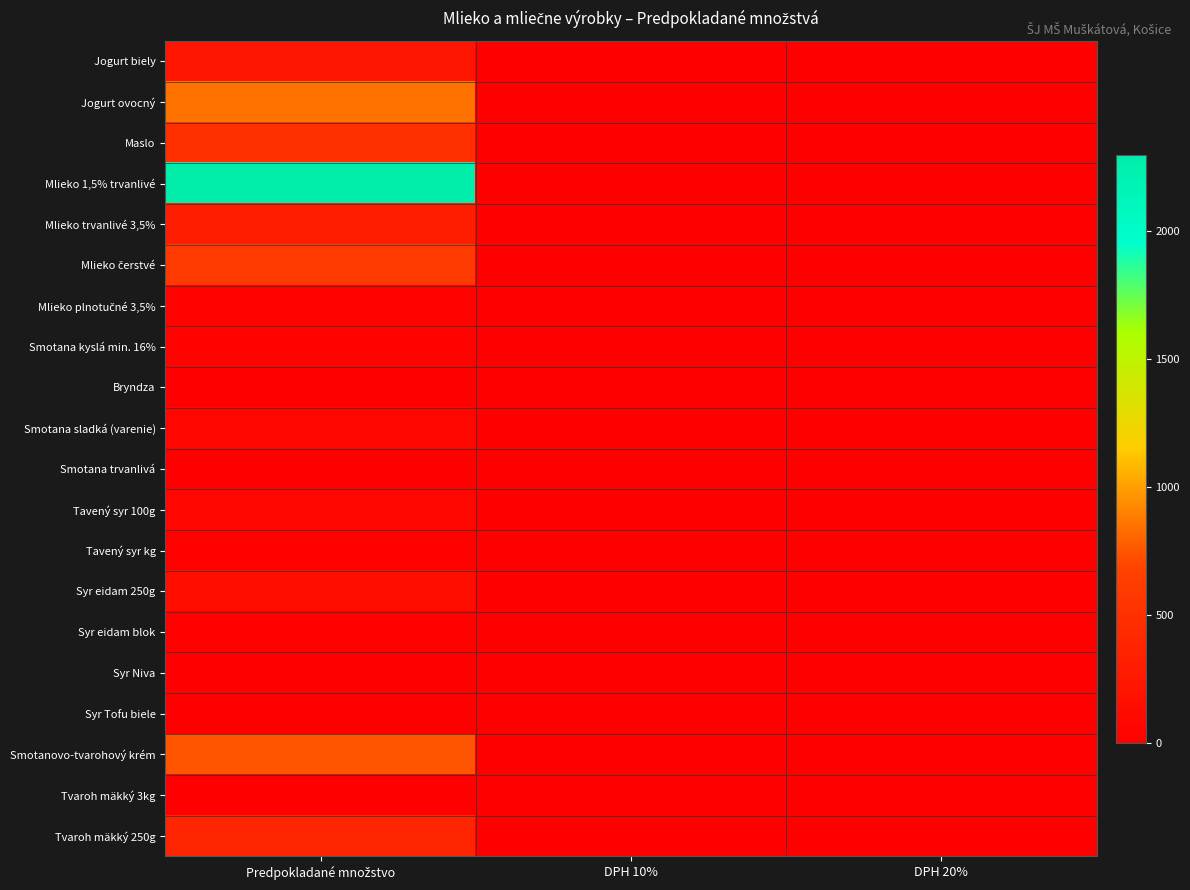

Which series has the largest range (max minus min)?

Mlieko 1,5% trvanlivé